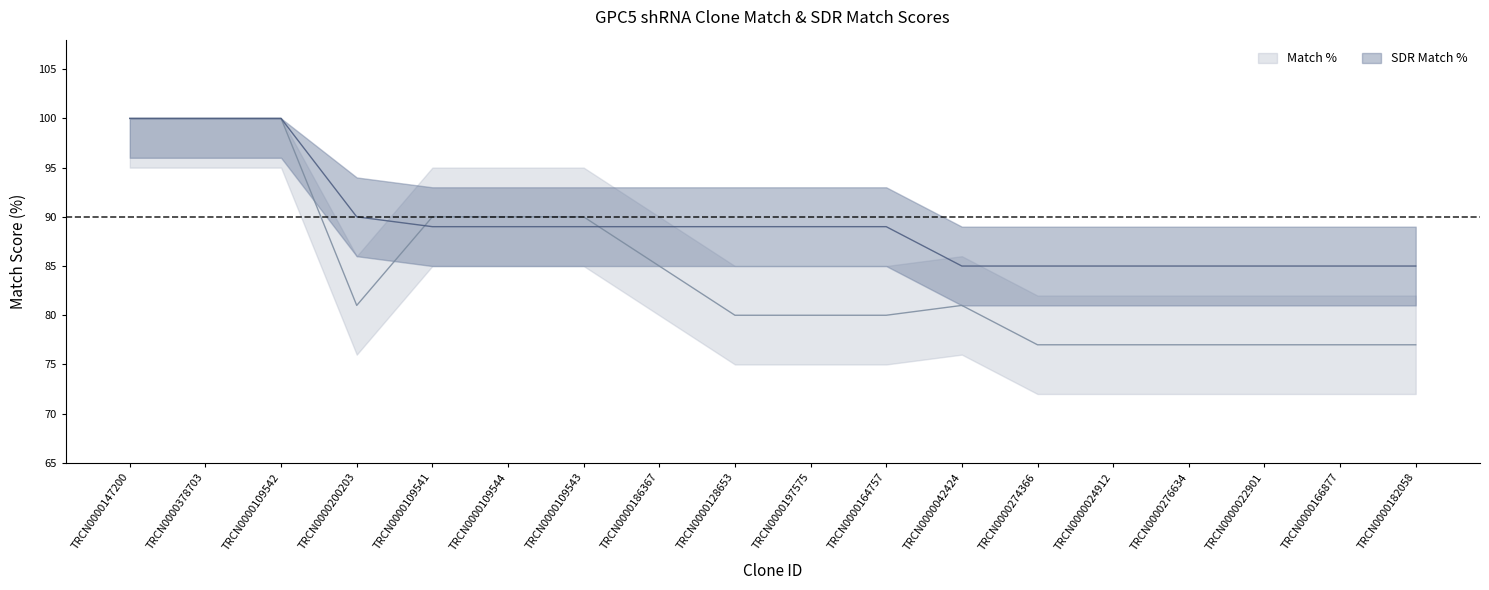

Which series has the largest total across all categories?

SDR Match %